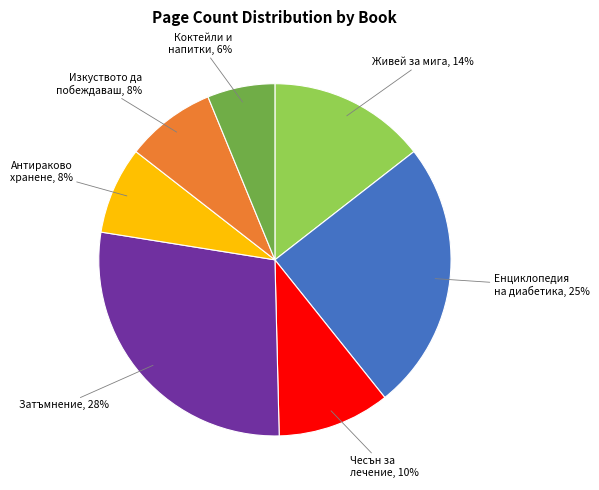

Does any single category account for the majority?

No